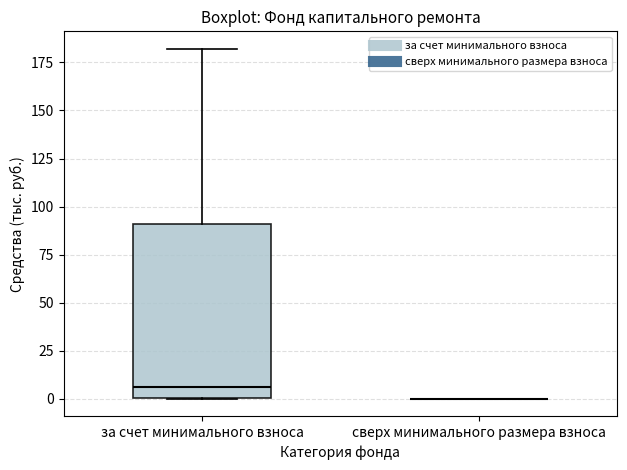

Reading left to right, transcribe this box plot: for each box, give where its median line is, the range the box spans, and where its two whiskers end, as read against the y-axis. The values are not printed on the chart, so give them approximately, as read against the axis.

за счет минимального взноса: median 5, box 0 to 90, whiskers 0 to 180
сверх минимального размера взноса: box collapsed to a line at 0, whiskers 0 to 0